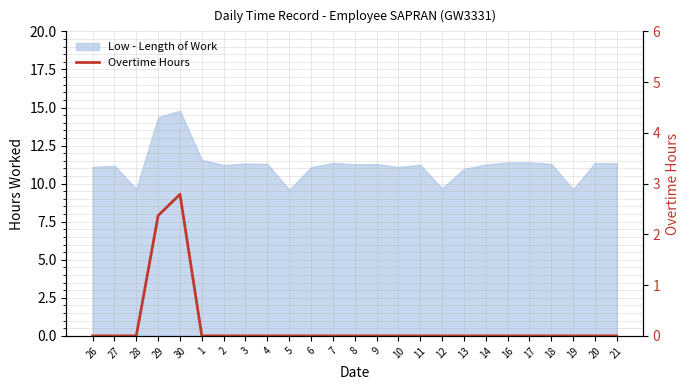

True or false: the data shows 1.5 at 5.

False